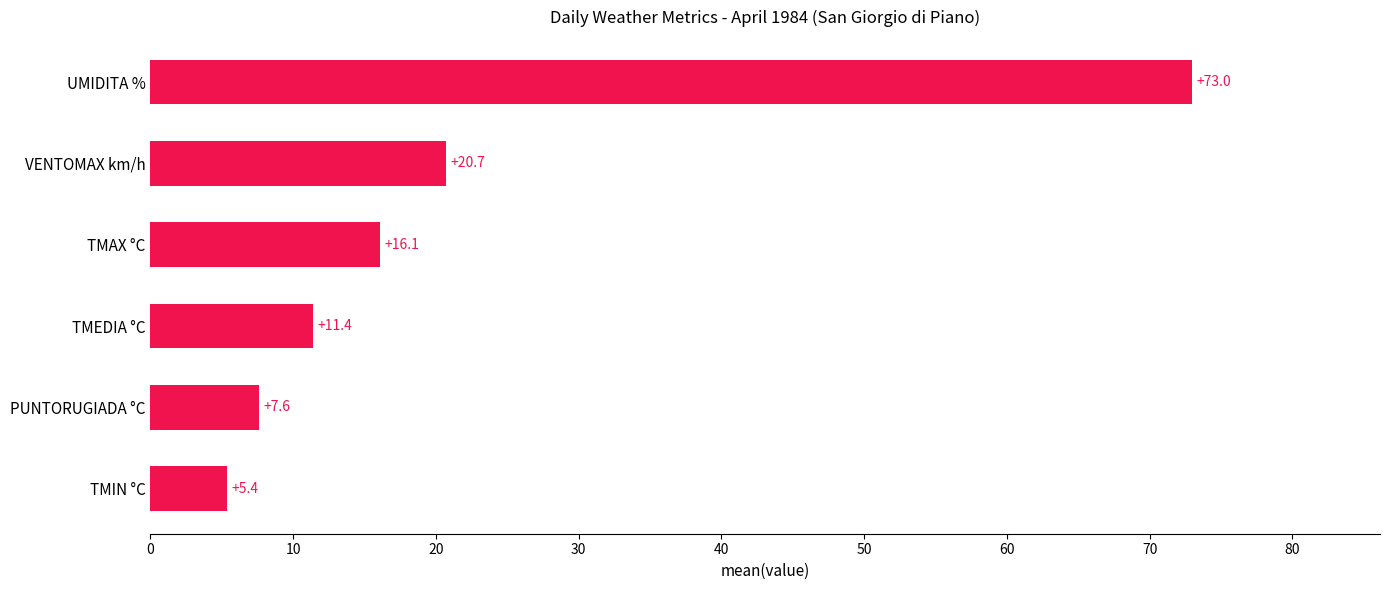

Does the chart contain any negative values?

No